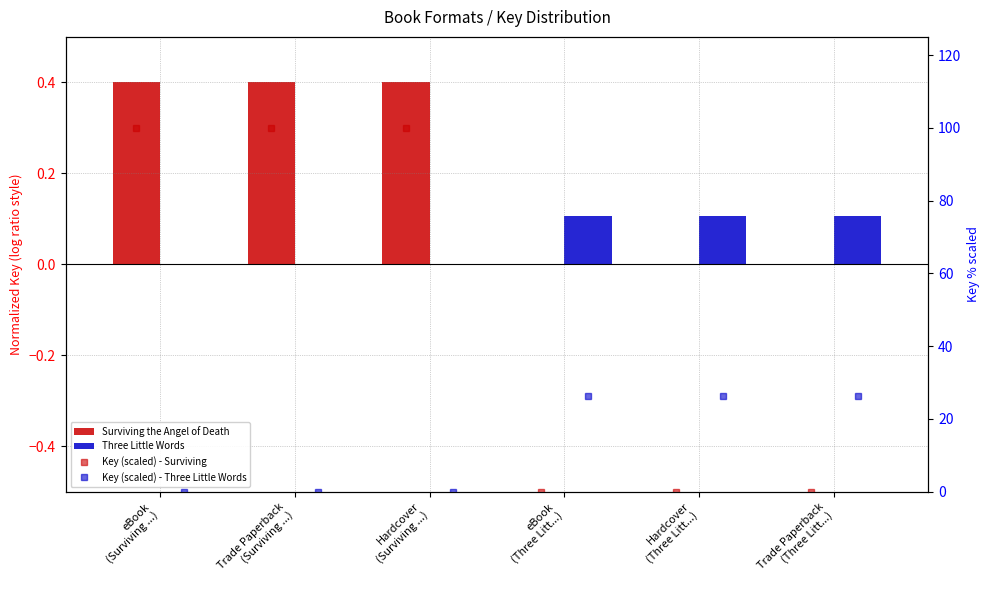

Which series has the largest total across all categories?

Key (scaled) - Surviving